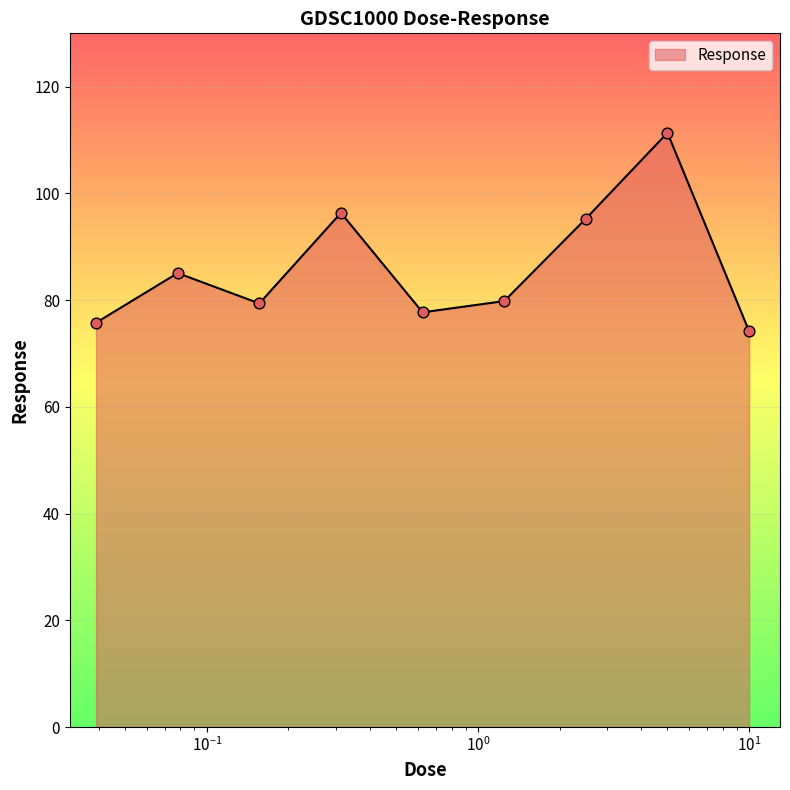

What is the smallest value displayed?

74.2